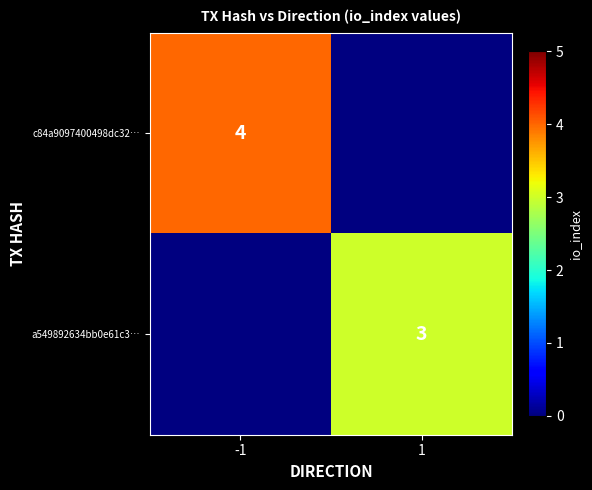

Is it true that c84a9097400498dc32… equals 4 at -1?

True